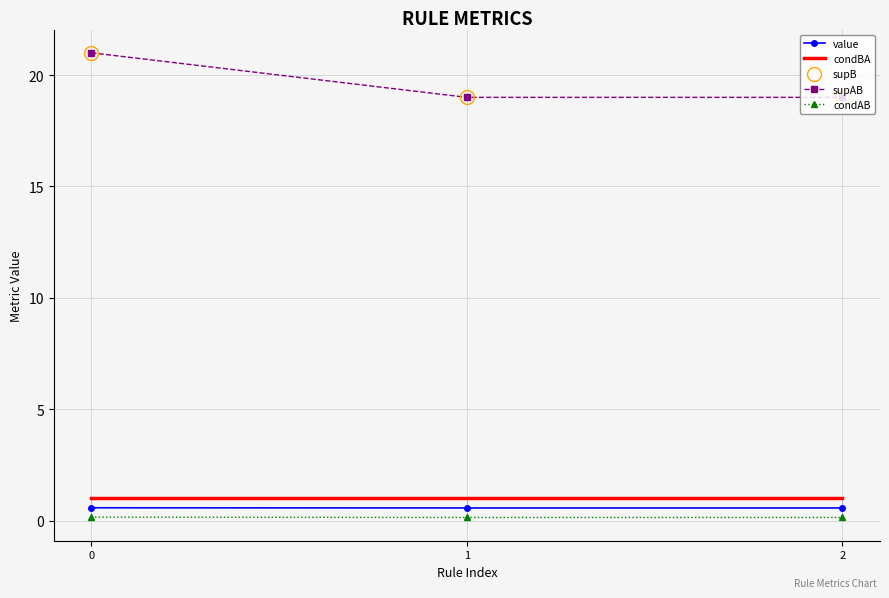

What is the total value across all series at 0?

43.7